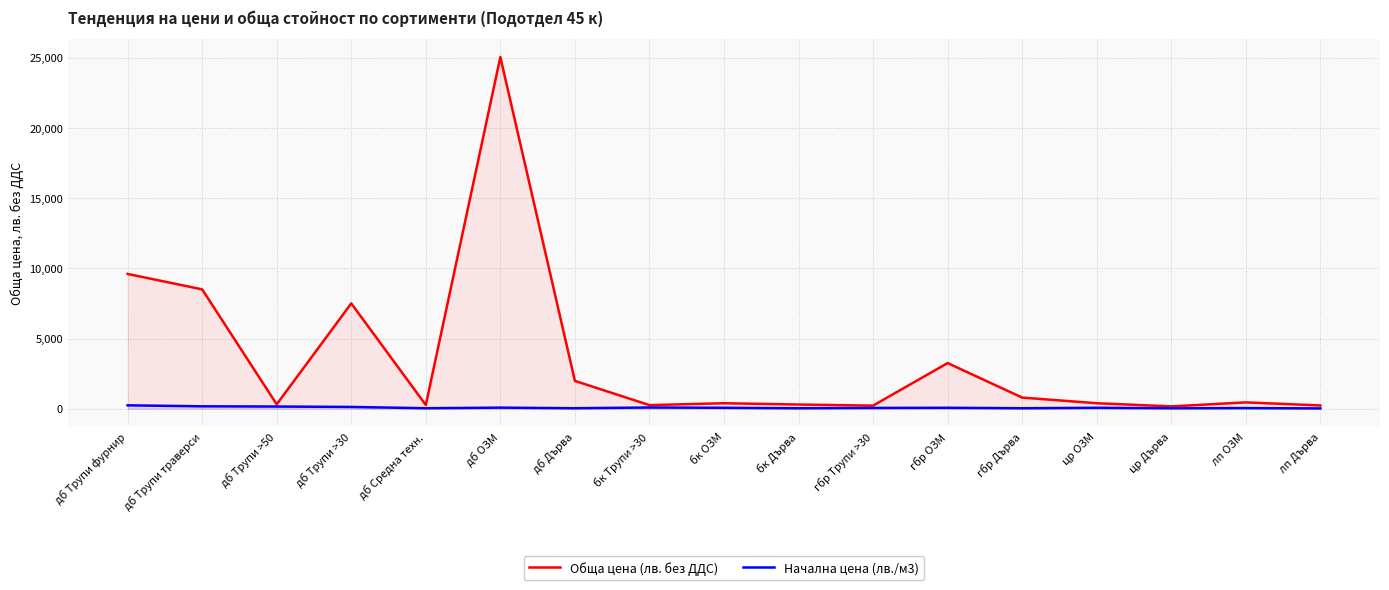

What is the maximum value for Начална цена (лв./м3)?

240